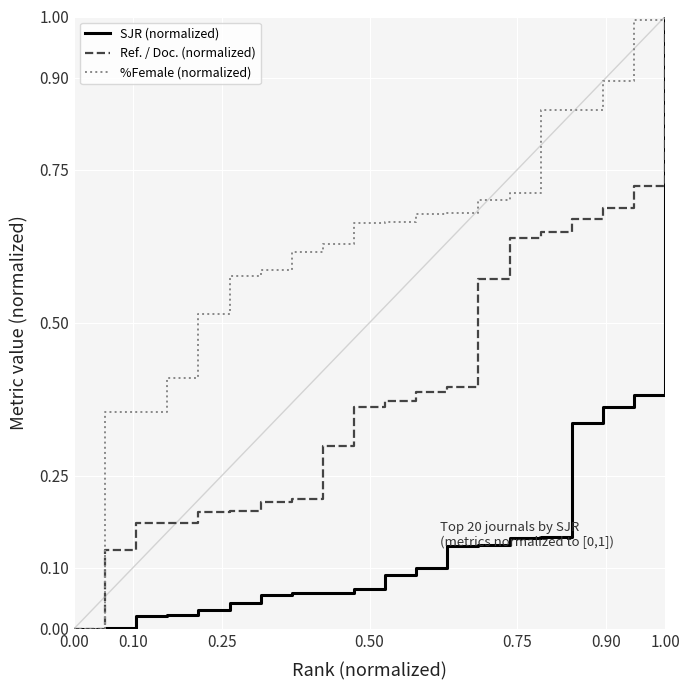

Rank the series by their average value, from lowest to highest.

SJR (normalized), Ref. / Doc. (normalized), %Female (normalized)